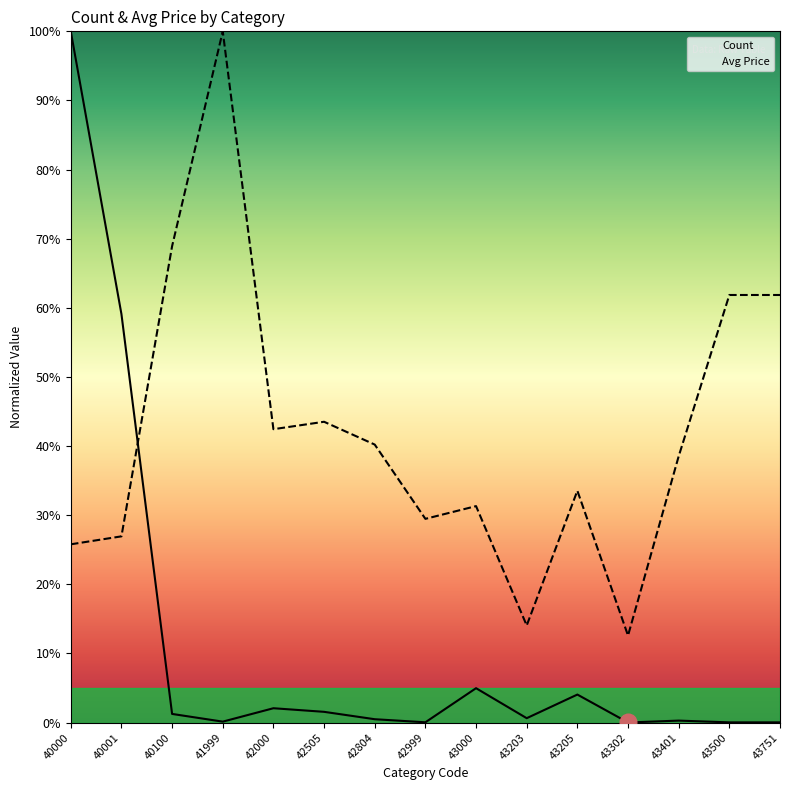

What is the sum of the Avg_Price values at 43302 and 43401?

51.1